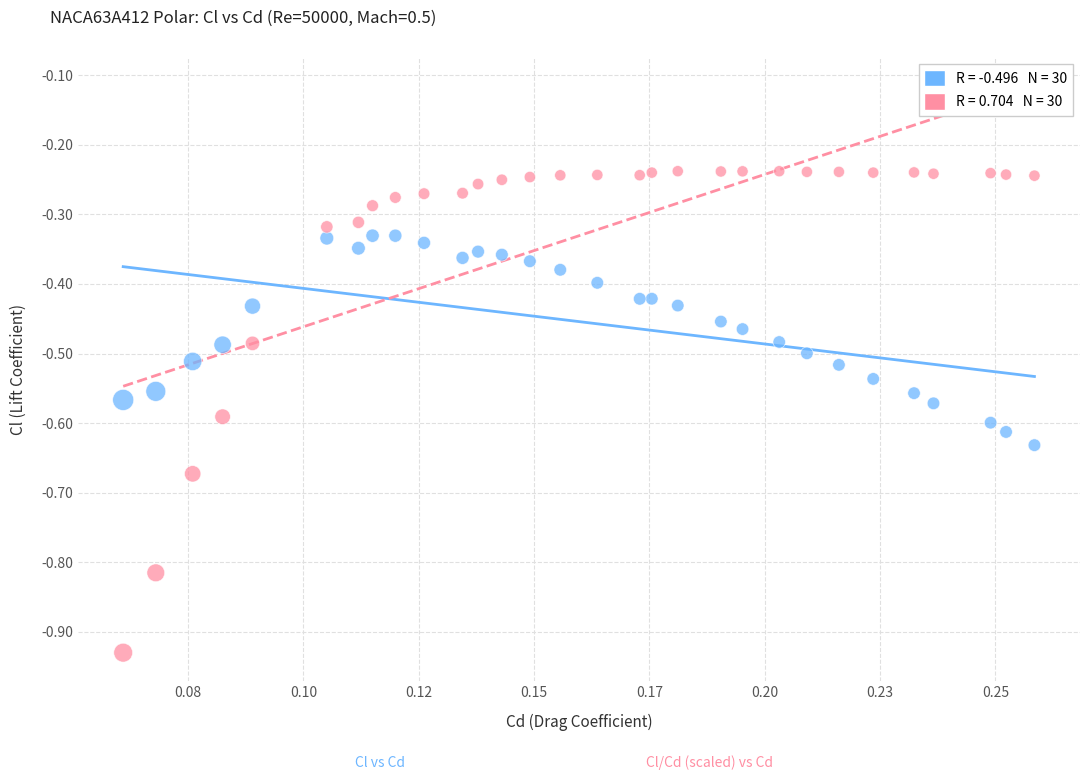

Across all data points, what is the range of Y values (max minus min)?

0.7